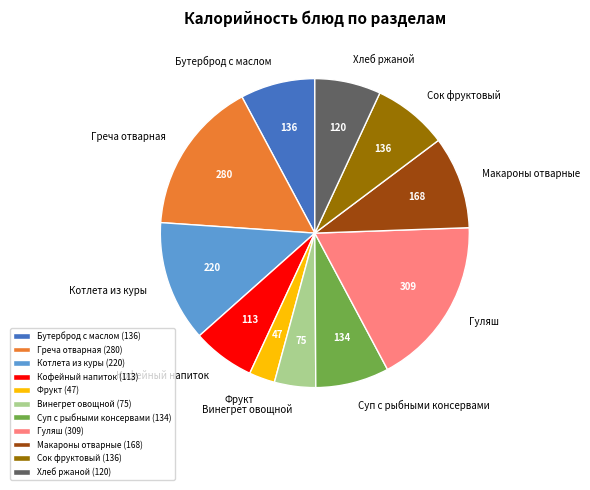

Count the number of slices in the pie.

11